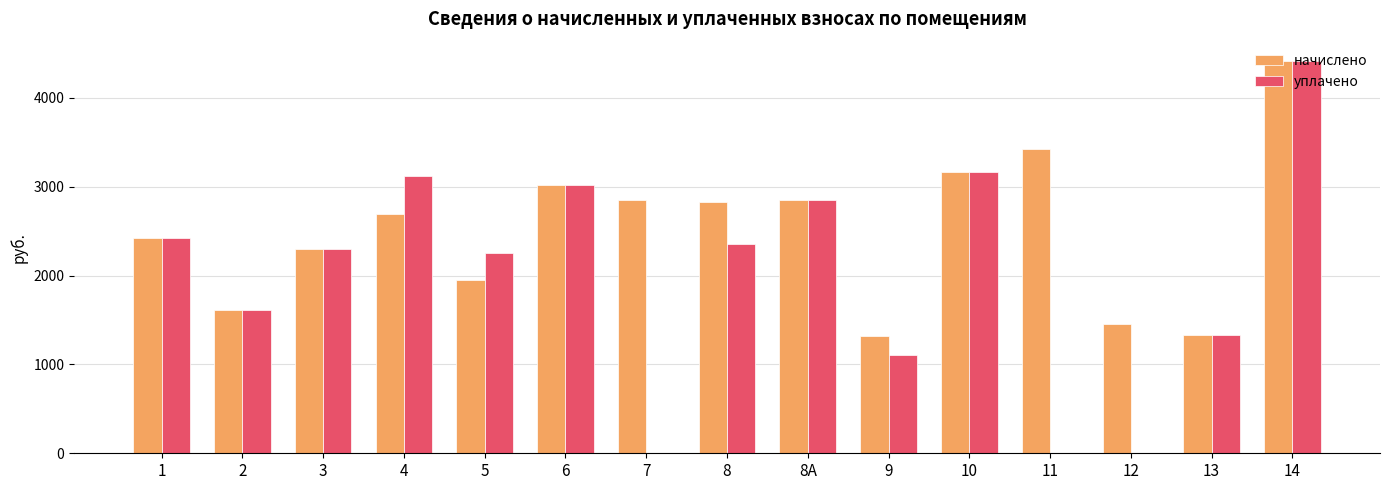

Is the value of начислено at 3 greater than the value of уплачено at 11?

Yes